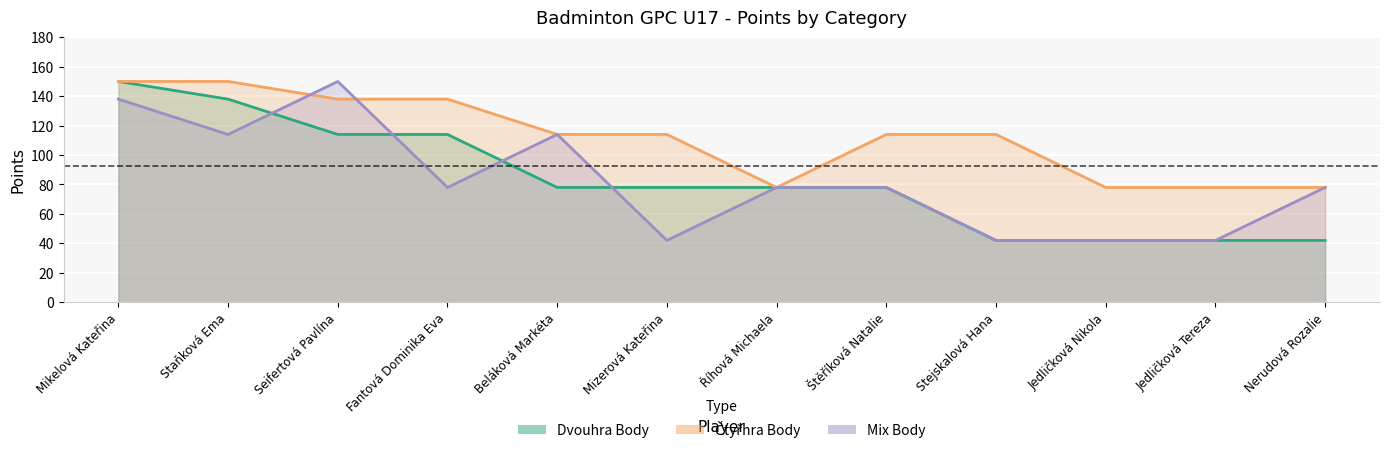

What are all the series names shown in the legend?

Mix Body, Dvouhra Body, Čtyřhra Body